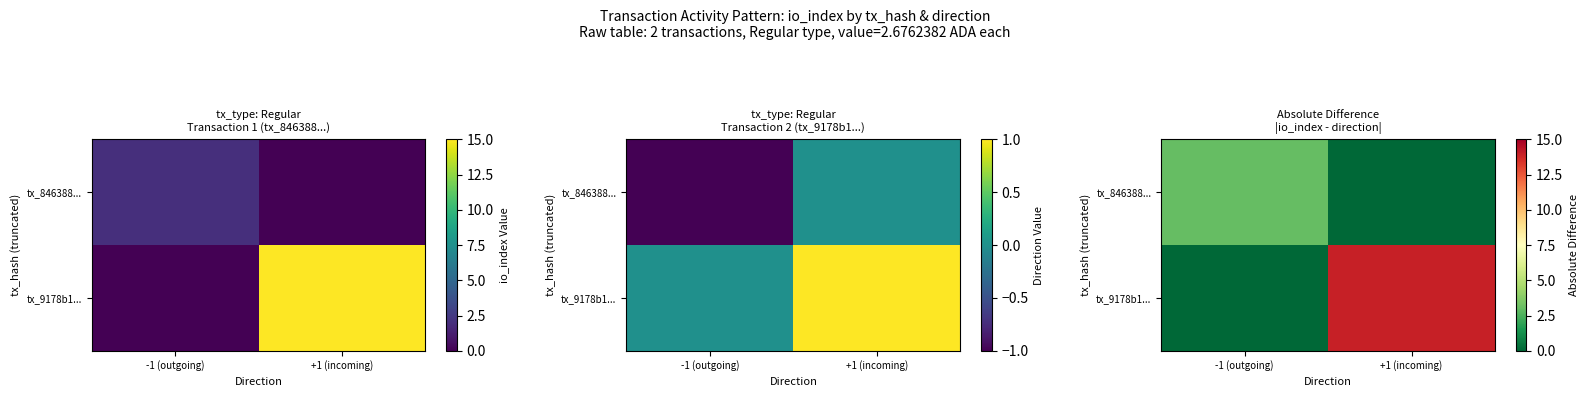

Is it true that tx_9178b1... equals 14 at +1 (incoming)?

True